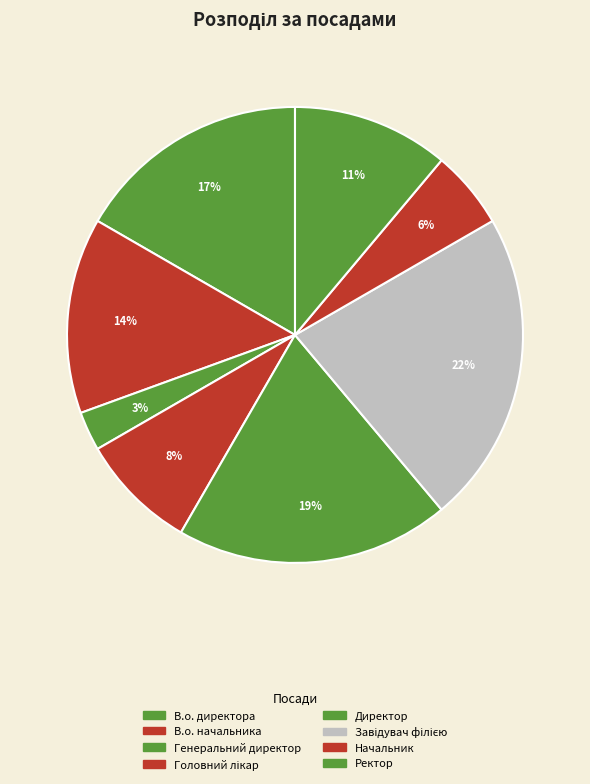

Which category has the smallest portion of the pie?

Генеральний директор